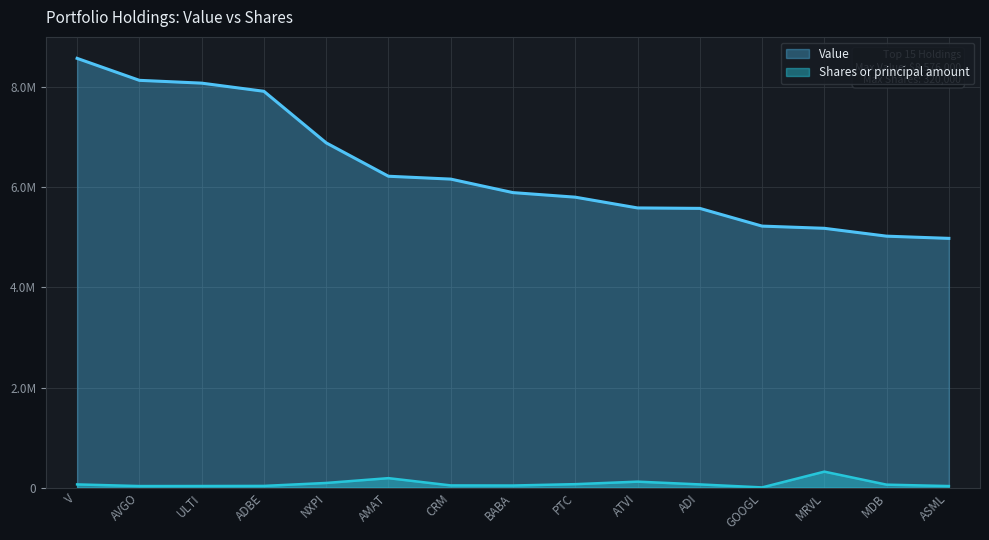

At how many categories does at least one series exceed 6132645?

7